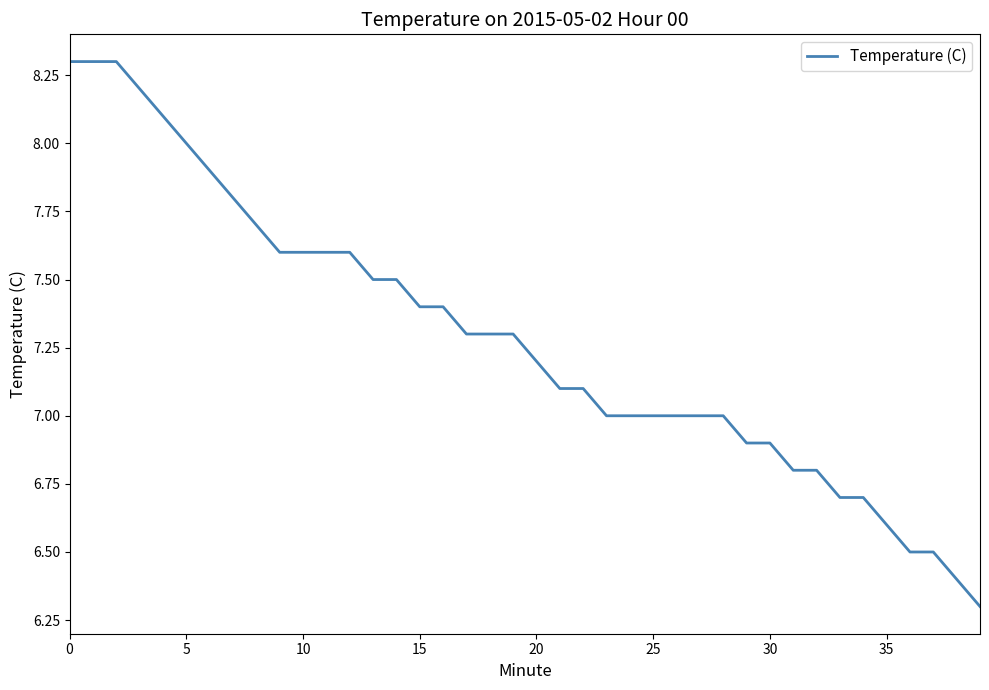

What is the difference between the maximum and minimum values?

2.0